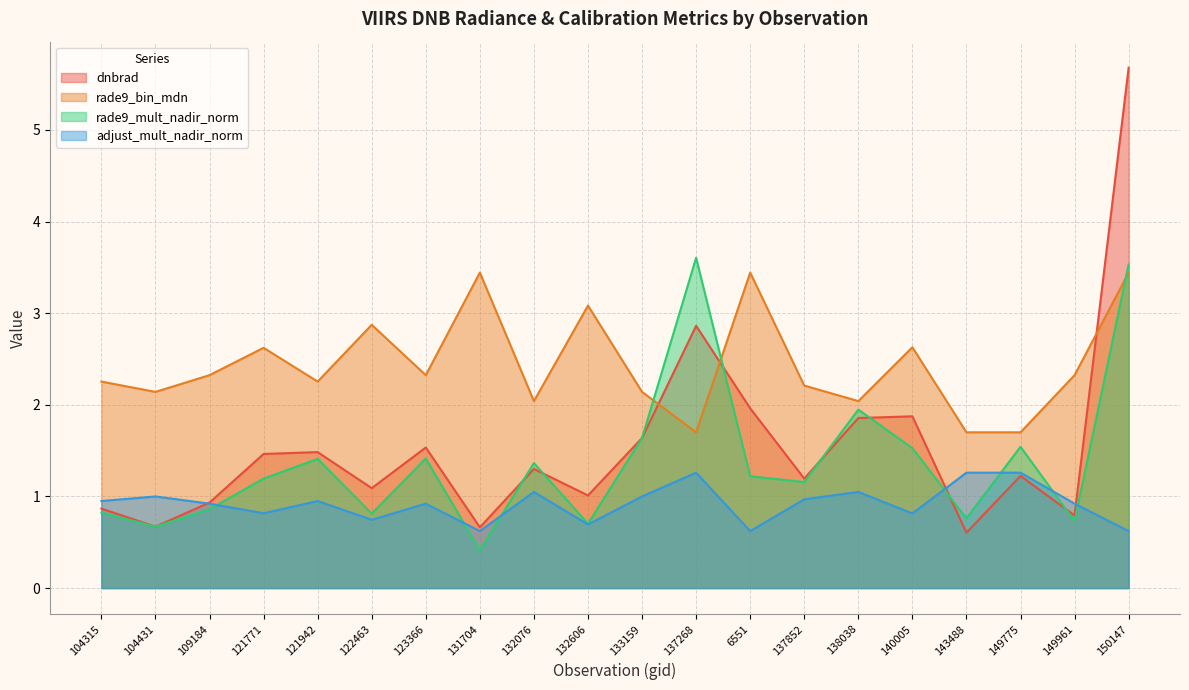

Count the number of categories in the chart.

20